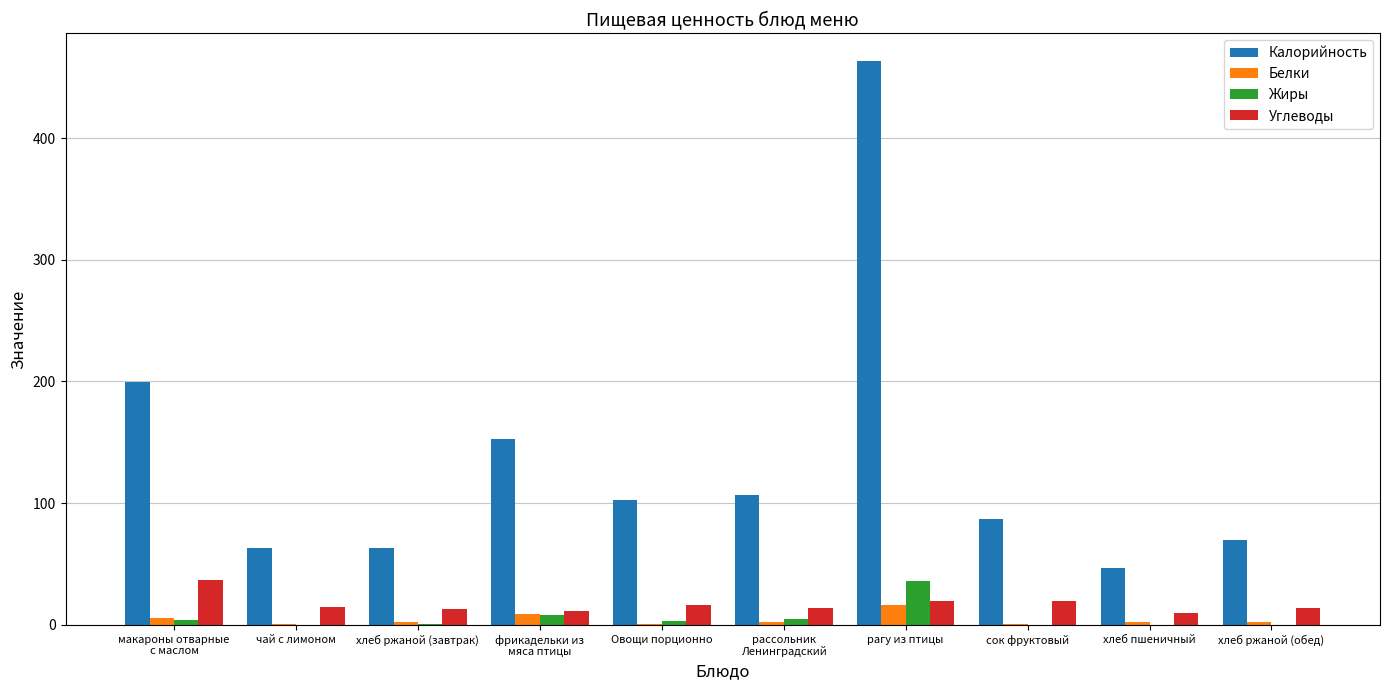

True or false: Углеводы has a value of 20.0 at сок фруктовый.

True